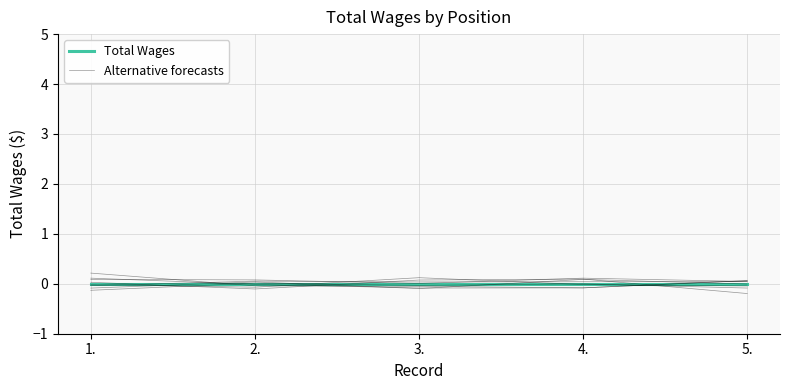

What is the difference between the highest and lowest values at 2.?

0.1